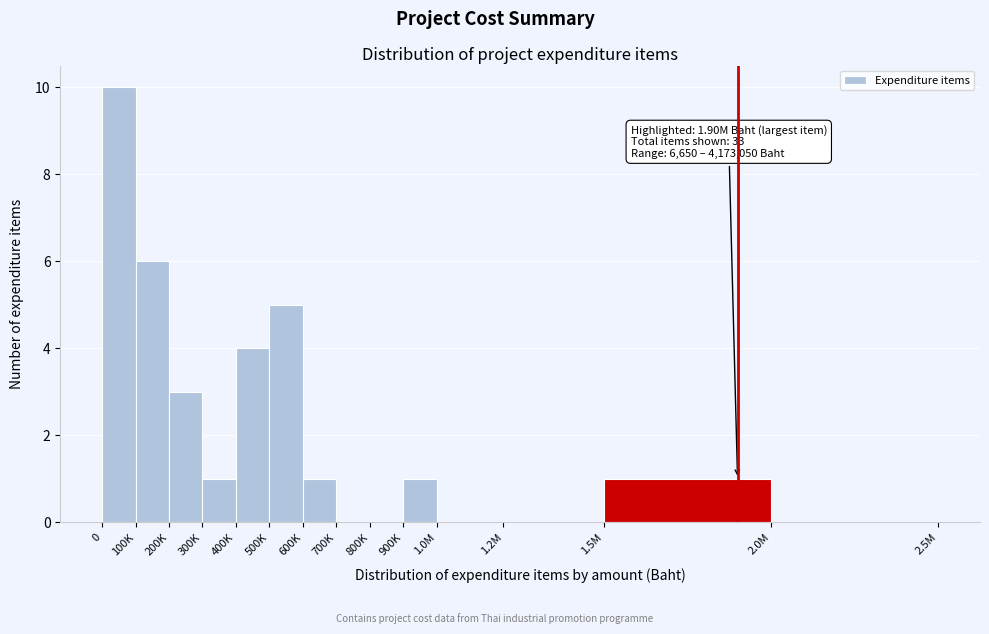

Reading right to left, transcribe all the data shown in this chart.

2.0M=0	1.5M=1	1.2M=0	1.0M=0	900K=1	800K=0	700K=0	600K=1	500K=5	400K=4	300K=1	200K=3	100K=6	0=10